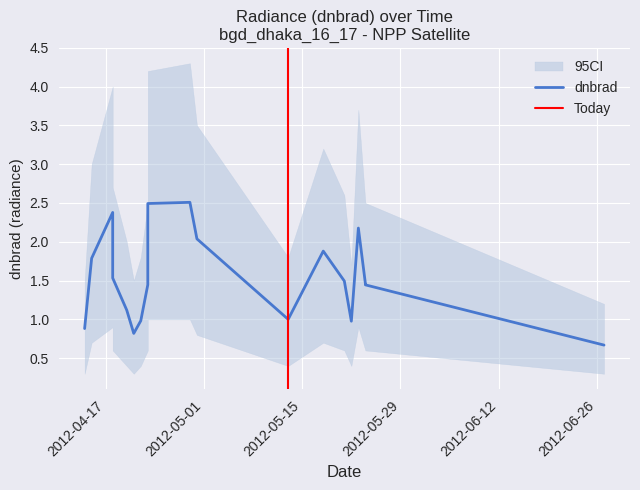

Reading right to left, transcribe all the data shown in this chart.

dnbrad: 18=0.7	17=1.4	16=1.5	15=2.2	14=1.0	13=1.5	12=1.9	11=1.0	10=2.0	9=2.5	8=2.5	7=1.4	6=1.0	5=0.8	4=1.1	3=1.5	2=2.4	1=1.8	0=0.9
ci_lower: 18=0.3	17=0.6	16=0.6	15=0.9	14=0.4	13=0.6	12=0.7	11=0.4	10=0.8	9=1.0	8=1.0	7=0.6	6=0.4	5=0.3	4=0.4	3=0.6	2=0.9	1=0.7	0=0.3
ci_upper: 18=1.2	17=2.5	16=2.5	15=3.7	14=1.7	13=2.6	12=3.2	11=1.8	10=3.5	9=4.3	8=4.2	7=2.5	6=1.8	5=1.5	4=2.0	3=2.7	2=4.0	1=3.0	0=1.5